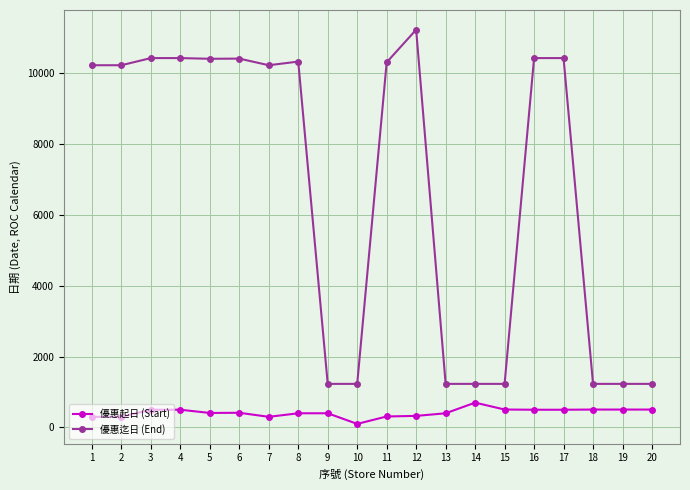

List the series in order of their overall mean, highest first.

優惠迄日 (End), 優惠起日 (Start)